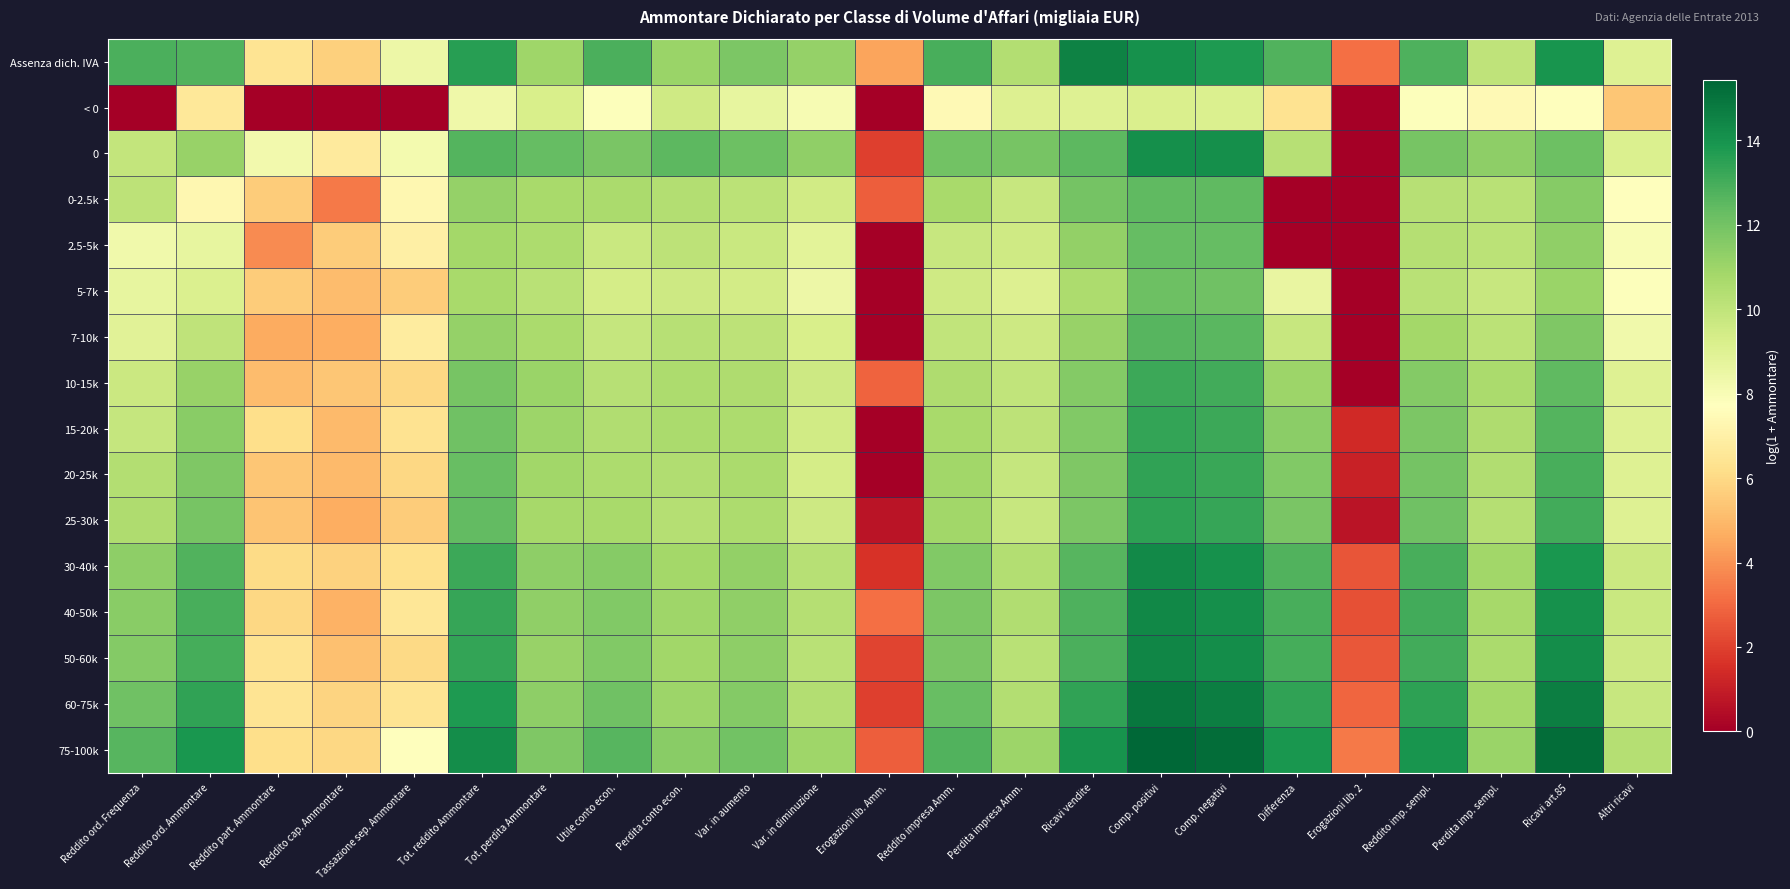

Reading left to right, what are all the values shown in this chart?

Assenza dich. IVA: Reddito ord. Frequenza=12.8	Reddito ord. Ammontare=12.7	Reddito part. Ammontare=6.4	Reddito cap. Ammontare=5.7	Tassazione sep. Ammontare=8.4	Tot. reddito Ammontare=13.6	Tot. perdita Ammontare=10.9	Utile conto econ.=12.9	Perdita conto econ.=11.0	Var. in aumento=11.8	Var. in diminuzione=11.2	Erogazioni lib. Amm.=4.4	Reddito impresa Amm.=12.9	Perdita impresa Amm.=10.4	Ricavi vendite=14.6	Comp. positivi=14.1	Comp. negativi=13.8	Differenza=12.7	Erogazioni lib. 2=3.1	Reddito imp. sempl.=12.8	Perdita imp. sempl.=10.0	Ricavi art.85=13.9	Altri ricavi=9.0
< 0: Reddito ord. Frequenza=0.0	Reddito ord. Ammontare=6.6	Reddito part. Ammontare=0.0	Reddito cap. Ammontare=0.0	Tassazione sep. Ammontare=0.0	Tot. reddito Ammontare=8.4	Tot. perdita Ammontare=9.2	Utile conto econ.=7.8	Perdita conto econ.=9.6	Var. in aumento=8.6	Var. in diminuzione=8.0	Erogazioni lib. Amm.=0.0	Reddito impresa Amm.=7.4	Perdita impresa Amm.=9.0	Ricavi vendite=9.0	Comp. positivi=9.2	Comp. negativi=9.1	Differenza=6.4	Erogazioni lib. 2=0.0	Reddito imp. sempl.=7.8	Perdita imp. sempl.=7.5	Ricavi art.85=7.7	Altri ricavi=5.4
0: Reddito ord. Frequenza=9.9	Reddito ord. Ammontare=11.1	Reddito part. Ammontare=8.2	Reddito cap. Ammontare=6.7	Tassazione sep. Ammontare=8.2	Tot. reddito Ammontare=12.7	Tot. perdita Ammontare=12.3	Utile conto econ.=11.9	Perdita conto econ.=12.5	Var. in aumento=12.1	Var. in diminuzione=11.3	Erogazioni lib. Amm.=1.9	Reddito impresa Amm.=12.0	Perdita impresa Amm.=11.9	Ricavi vendite=12.5	Comp. positivi=14.1	Comp. negativi=14.1	Differenza=10.3	Erogazioni lib. 2=0.0	Reddito imp. sempl.=11.9	Perdita imp. sempl.=11.3	Ricavi art.85=12.1	Altri ricavi=9.1
0-2.5k: Reddito ord. Frequenza=10.1	Reddito ord. Ammontare=7.3	Reddito part. Ammontare=5.6	Reddito cap. Ammontare=3.4	Tassazione sep. Ammontare=7.3	Tot. reddito Ammontare=11.2	Tot. perdita Ammontare=10.7	Utile conto econ.=10.6	Perdita conto econ.=10.4	Var. in aumento=10.2	Var. in diminuzione=9.5	Erogazioni lib. Amm.=2.8	Reddito impresa Amm.=10.7	Perdita impresa Amm.=9.8	Ricavi vendite=11.9	Comp. positivi=12.4	Comp. negativi=12.4	Differenza=0.0	Erogazioni lib. 2=0.0	Reddito imp. sempl.=10.3	Perdita imp. sempl.=10.2	Ricavi art.85=11.5	Altri ricavi=7.7
2.5-5k: Reddito ord. Frequenza=8.3	Reddito ord. Ammontare=8.7	Reddito part. Ammontare=3.9	Reddito cap. Ammontare=5.6	Tassazione sep. Ammontare=7.0	Tot. reddito Ammontare=10.8	Tot. perdita Ammontare=10.6	Utile conto econ.=9.7	Perdita conto econ.=10.1	Var. in aumento=9.7	Var. in diminuzione=8.9	Erogazioni lib. Amm.=0.0	Reddito impresa Amm.=9.8	Perdita impresa Amm.=9.5	Ricavi vendite=11.2	Comp. positivi=12.4	Comp. negativi=12.4	Differenza=0.0	Erogazioni lib. 2=0.0	Reddito imp. sempl.=10.3	Perdita imp. sempl.=10.1	Ricavi art.85=11.3	Altri ricavi=8.0
5-7k: Reddito ord. Frequenza=8.7	Reddito ord. Ammontare=9.2	Reddito part. Ammontare=5.6	Reddito cap. Ammontare=5.1	Tassazione sep. Ammontare=5.6	Tot. reddito Ammontare=10.7	Tot. perdita Ammontare=10.2	Utile conto econ.=9.4	Perdita conto econ.=9.6	Var. in aumento=9.5	Var. in diminuzione=8.4	Erogazioni lib. Amm.=0.0	Reddito impresa Amm.=9.6	Perdita impresa Amm.=9.1	Ricavi vendite=10.6	Comp. positivi=12.1	Comp. negativi=12.1	Differenza=8.6	Erogazioni lib. 2=0.0	Reddito imp. sempl.=10.2	Perdita imp. sempl.=9.8	Ricavi art.85=11.1	Altri ricavi=7.8
7-10k: Reddito ord. Frequenza=8.9	Reddito ord. Ammontare=10.1	Reddito part. Ammontare=4.6	Reddito cap. Ammontare=4.7	Tassazione sep. Ammontare=6.8	Tot. reddito Ammontare=11.2	Tot. perdita Ammontare=10.6	Utile conto econ.=9.9	Perdita conto econ.=10.3	Var. in aumento=10.1	Var. in diminuzione=9.2	Erogazioni lib. Amm.=0.0	Reddito impresa Amm.=10.0	Perdita impresa Amm.=9.6	Ricavi vendite=11.1	Comp. positivi=12.6	Comp. negativi=12.6	Differenza=9.8	Erogazioni lib. 2=0.0	Reddito imp. sempl.=10.8	Perdita imp. sempl.=10.2	Ricavi art.85=11.7	Altri ricavi=8.3
10-15k: Reddito ord. Frequenza=9.7	Reddito ord. Ammontare=11.1	Reddito part. Ammontare=5.1	Reddito cap. Ammontare=5.4	Tassazione sep. Ammontare=6.0	Tot. reddito Ammontare=11.9	Tot. perdita Ammontare=11.0	Utile conto econ.=10.3	Perdita conto econ.=10.6	Var. in aumento=10.5	Var. in diminuzione=9.6	Erogazioni lib. Amm.=2.8	Reddito impresa Amm.=10.5	Perdita impresa Amm.=10.0	Ricavi vendite=11.6	Comp. positivi=13.2	Comp. negativi=13.1	Differenza=11.0	Erogazioni lib. 2=0.0	Reddito imp. sempl.=11.6	Perdita imp. sempl.=10.6	Ricavi art.85=12.5	Altri ricavi=9.0
15-20k: Reddito ord. Frequenza=9.9	Reddito ord. Ammontare=11.5	Reddito part. Ammontare=6.2	Reddito cap. Ammontare=5.0	Tassazione sep. Ammontare=6.3	Tot. reddito Ammontare=12.1	Tot. perdita Ammontare=11.0	Utile conto econ.=10.4	Perdita conto econ.=10.6	Var. in aumento=10.6	Var. in diminuzione=9.5	Erogazioni lib. Amm.=0.0	Reddito impresa Amm.=10.7	Perdita impresa Amm.=10.1	Ricavi vendite=11.6	Comp. positivi=13.3	Comp. negativi=13.2	Differenza=11.4	Erogazioni lib. 2=1.4	Reddito imp. sempl.=11.8	Perdita imp. sempl.=10.5	Ricavi art.85=12.7	Altri ricavi=9.0
20-25k: Reddito ord. Frequenza=10.4	Reddito ord. Ammontare=11.7	Reddito part. Ammontare=5.4	Reddito cap. Ammontare=5.0	Tassazione sep. Ammontare=5.9	Tot. reddito Ammontare=12.3	Tot. perdita Ammontare=10.9	Utile conto econ.=10.6	Perdita conto econ.=10.5	Var. in aumento=10.6	Var. in diminuzione=9.4	Erogazioni lib. Amm.=0.0	Reddito impresa Amm.=10.9	Perdita impresa Amm.=9.9	Ricavi vendite=11.7	Comp. positivi=13.4	Comp. negativi=13.2	Differenza=11.7	Erogazioni lib. 2=1.1	Reddito imp. sempl.=12.0	Perdita imp. sempl.=10.4	Ricavi art.85=12.9	Altri ricavi=9.0
25-30k: Reddito ord. Frequenza=10.5	Reddito ord. Ammontare=11.9	Reddito part. Ammontare=5.3	Reddito cap. Ammontare=4.7	Tassazione sep. Ammontare=5.6	Tot. reddito Ammontare=12.4	Tot. perdita Ammontare=10.8	Utile conto econ.=10.7	Perdita conto econ.=10.3	Var. in aumento=10.6	Var. in diminuzione=9.6	Erogazioni lib. Amm.=0.7	Reddito impresa Amm.=10.9	Perdita impresa Amm.=9.8	Ricavi vendite=11.8	Comp. positivi=13.5	Comp. negativi=13.3	Differenza=11.9	Erogazioni lib. 2=0.7	Reddito imp. sempl.=12.1	Perdita imp. sempl.=10.3	Ricavi art.85=13.1	Altri ricavi=9.0
30-40k: Reddito ord. Frequenza=11.4	Reddito ord. Ammontare=12.8	Reddito part. Ammontare=6.1	Reddito cap. Ammontare=5.8	Tassazione sep. Ammontare=6.2	Tot. reddito Ammontare=13.2	Tot. perdita Ammontare=11.3	Utile conto econ.=11.5	Perdita conto econ.=10.8	Var. in aumento=11.2	Var. in diminuzione=10.3	Erogazioni lib. Amm.=1.6	Reddito impresa Amm.=11.7	Perdita impresa Amm.=10.4	Ricavi vendite=12.6	Comp. positivi=14.3	Comp. negativi=14.1	Differenza=12.7	Erogazioni lib. 2=2.5	Reddito imp. sempl.=12.9	Perdita imp. sempl.=10.9	Ricavi art.85=13.9	Altri ricavi=9.7
40-50k: Reddito ord. Frequenza=11.5	Reddito ord. Ammontare=12.9	Reddito part. Ammontare=5.9	Reddito cap. Ammontare=4.8	Tassazione sep. Ammontare=6.5	Tot. reddito Ammontare=13.3	Tot. perdita Ammontare=11.3	Utile conto econ.=11.7	Perdita conto econ.=10.9	Var. in aumento=11.3	Var. in diminuzione=10.3	Erogazioni lib. Amm.=3.2	Reddito impresa Amm.=11.8	Perdita impresa Amm.=10.5	Ricavi vendite=12.8	Comp. positivi=14.4	Comp. negativi=14.2	Differenza=12.9	Erogazioni lib. 2=2.4	Reddito imp. sempl.=13.0	Perdita imp. sempl.=10.8	Ricavi art.85=14.1	Altri ricavi=9.7
50-60k: Reddito ord. Frequenza=11.6	Reddito ord. Ammontare=13.0	Reddito part. Ammontare=6.3	Reddito cap. Ammontare=5.2	Tassazione sep. Ammontare=6.0	Tot. reddito Ammontare=13.3	Tot. perdita Ammontare=11.1	Utile conto econ.=11.7	Perdita conto econ.=10.9	Var. in aumento=11.3	Var. in diminuzione=10.2	Erogazioni lib. Amm.=2.1	Reddito impresa Amm.=11.8	Perdita impresa Amm.=10.2	Ricavi vendite=12.9	Comp. positivi=14.5	Comp. negativi=14.2	Differenza=13.0	Erogazioni lib. 2=2.6	Reddito imp. sempl.=13.1	Perdita imp. sempl.=10.6	Ricavi art.85=14.2	Altri ricavi=9.6
60-75k: Reddito ord. Frequenza=12.1	Reddito ord. Ammontare=13.4	Reddito part. Ammontare=6.4	Reddito cap. Ammontare=5.8	Tassazione sep. Ammontare=6.4	Tot. reddito Ammontare=13.8	Tot. perdita Ammontare=11.3	Utile conto econ.=12.1	Perdita conto econ.=11.0	Var. in aumento=11.6	Var. in diminuzione=10.4	Erogazioni lib. Amm.=1.9	Reddito impresa Amm.=12.3	Perdita impresa Amm.=10.4	Ricavi vendite=13.4	Comp. positivi=14.9	Comp. negativi=14.7	Differenza=13.4	Erogazioni lib. 2=2.9	Reddito imp. sempl.=13.5	Perdita imp. sempl.=10.8	Ricavi art.85=14.7	Altri ricavi=9.8
75-100k: Reddito ord. Frequenza=12.6	Reddito ord. Ammontare=13.9	Reddito part. Ammontare=6.2	Reddito cap. Ammontare=6.0	Tassazione sep. Ammontare=7.7	Tot. reddito Ammontare=14.2	Tot. perdita Ammontare=11.7	Utile conto econ.=12.6	Perdita conto econ.=11.5	Var. in aumento=12.0	Var. in diminuzione=10.9	Erogazioni lib. Amm.=2.8	Reddito impresa Amm.=12.8	Perdita impresa Amm.=11.0	Ricavi vendite=14.0	Comp. positivi=15.4	Comp. negativi=15.2	Differenza=13.9	Erogazioni lib. 2=3.4	Reddito imp. sempl.=14.0	Perdita imp. sempl.=11.1	Ricavi art.85=15.2	Altri ricavi=10.3